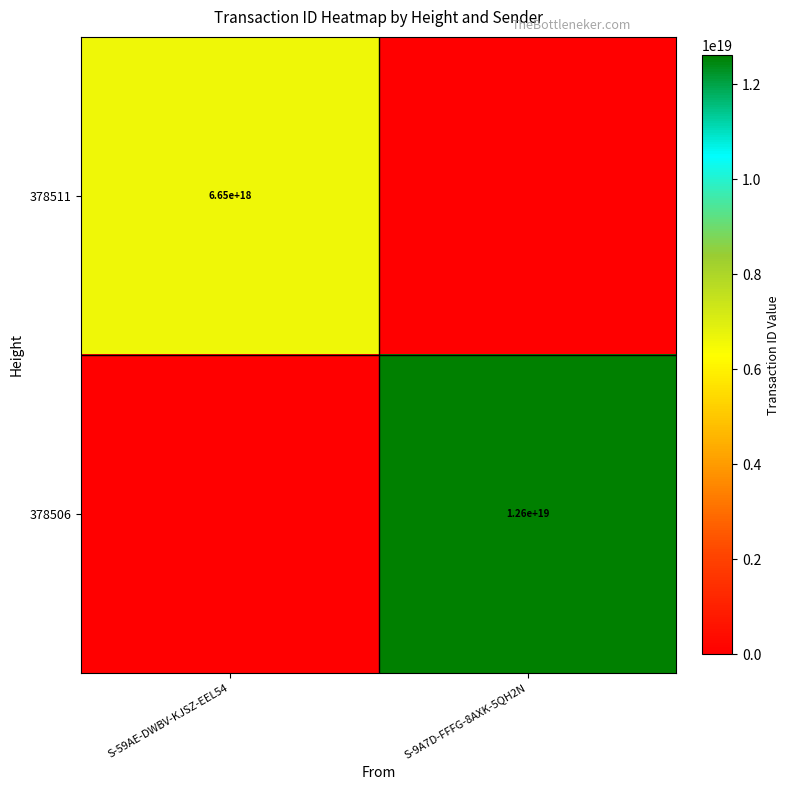

True or false: 378511 has a value of 6650000000000000000 at S-59AE-DWBV-KJSZ-EEL54.

True